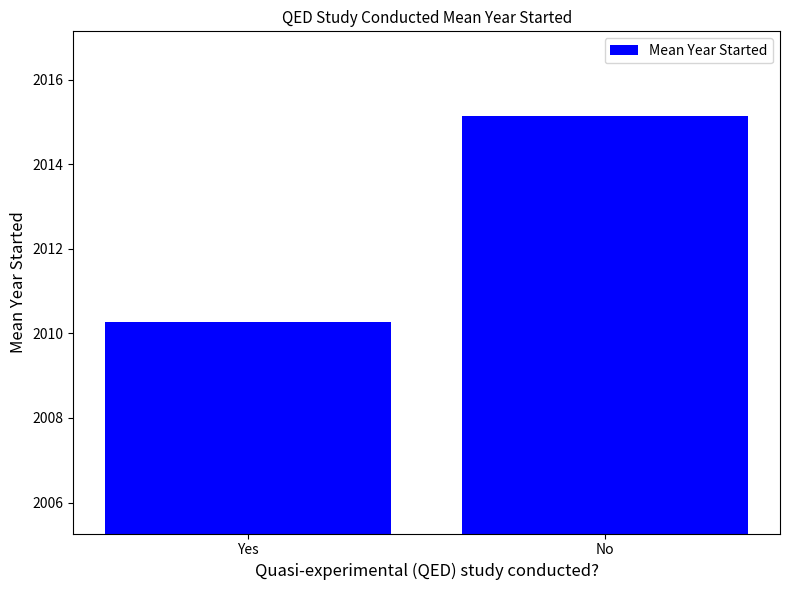

Reading left to right, list all the values displayed in this chart.

Yes=2010.3	No=2015.1